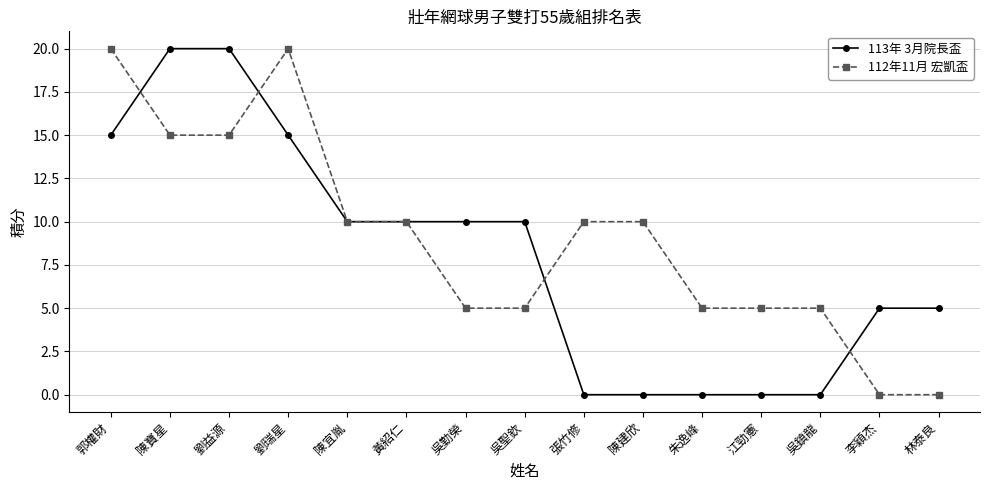

True or false: 113年 3月院長盃 has a value of 12 at 陳寶星.

False